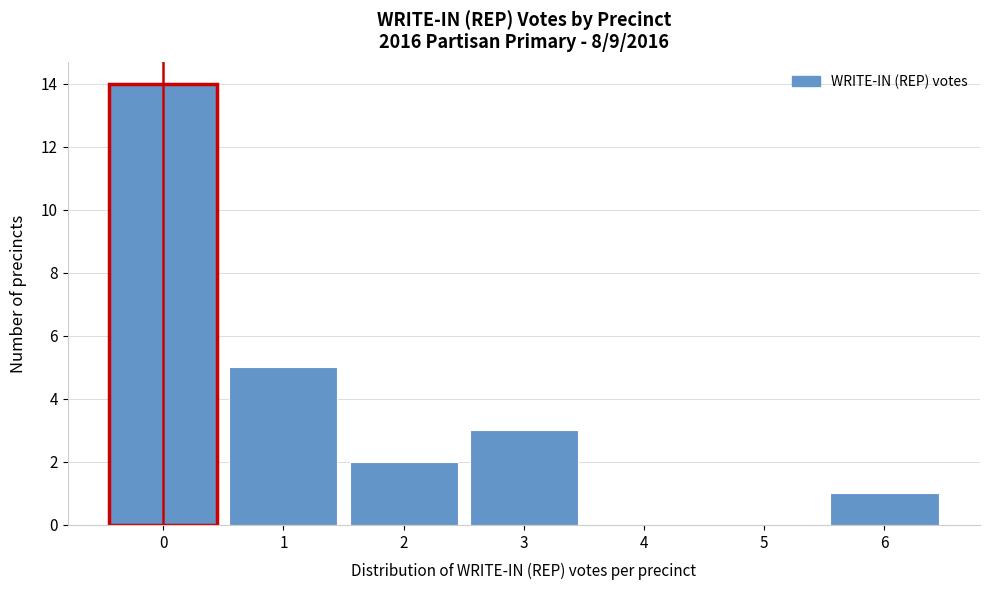

What is the height of the bar covering 1.5 to 2.5 on the x-axis? The values are not printed on the chart, so give them approximately, as read against the axis.

2